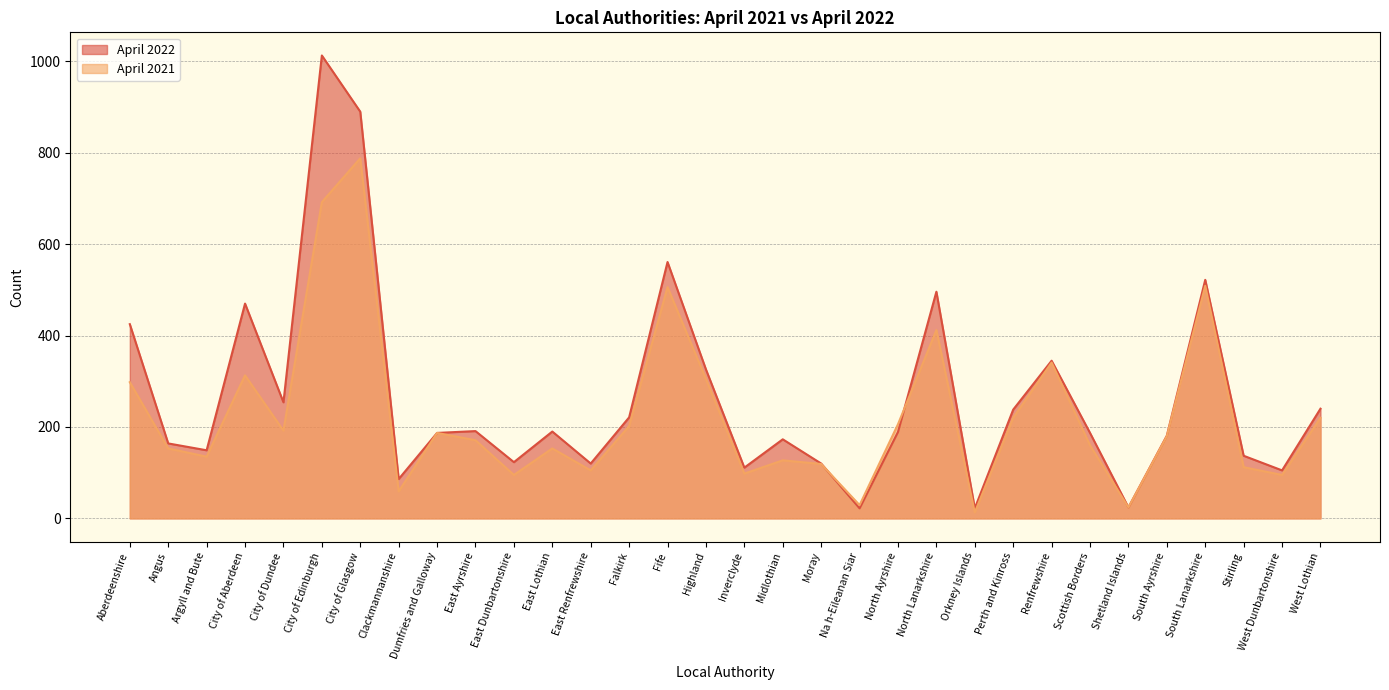

What is the value of the April 2021 point at the 32nd from the left?

220